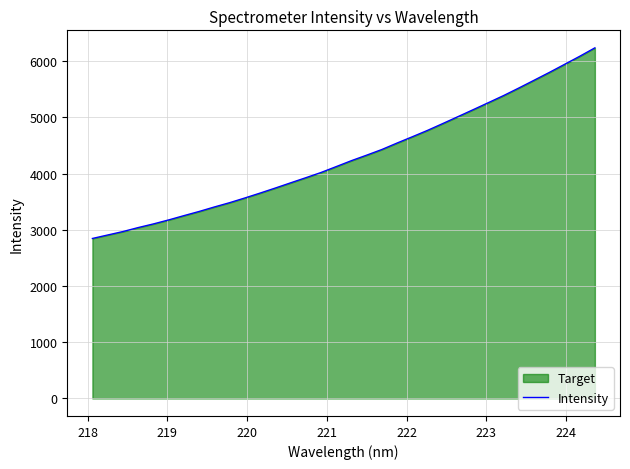

What is the smallest value displayed?

2847.1